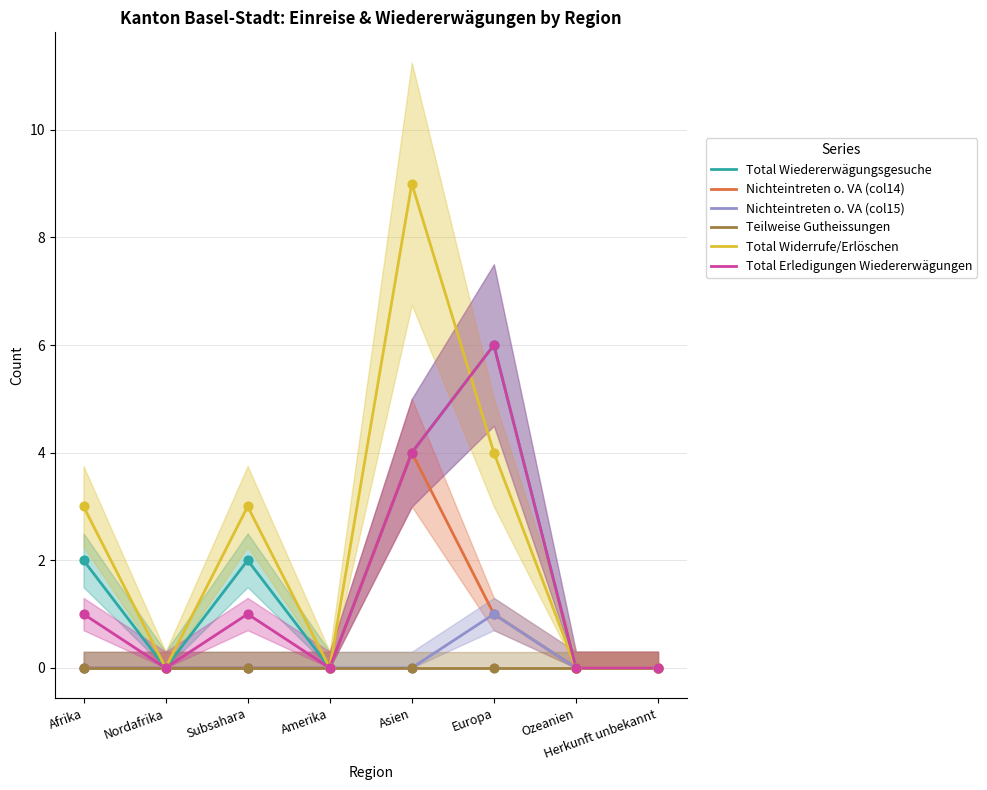

Which series has the largest Y range (max minus min)?

Total Widerrufe/Erlöschen